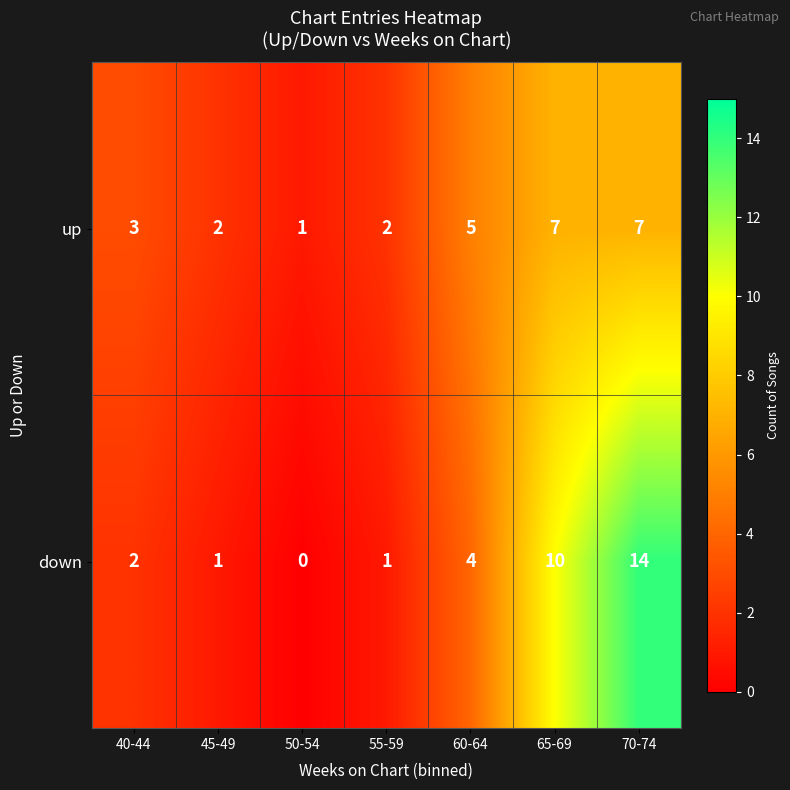

At which label is down closest to 7?

60-64